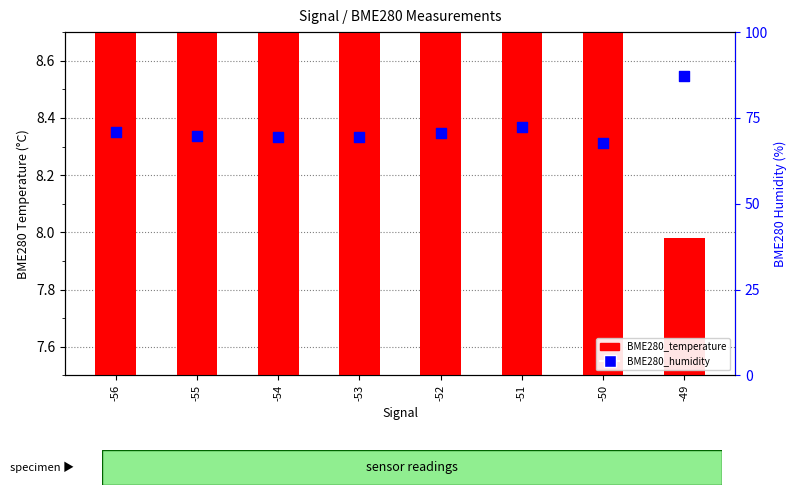

What is the total value across all series at -49?

95.2